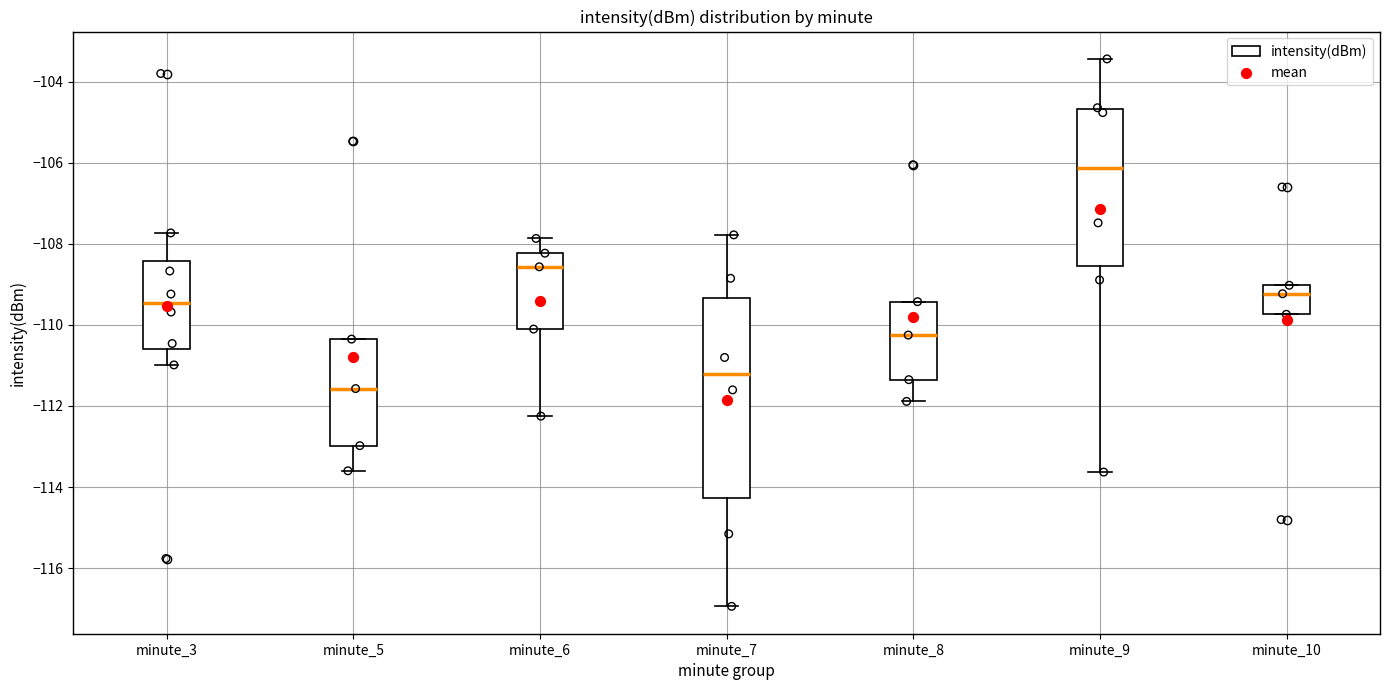

Comparing the boxes themselves (not the whiskers), which one is the tallest?

minute_7